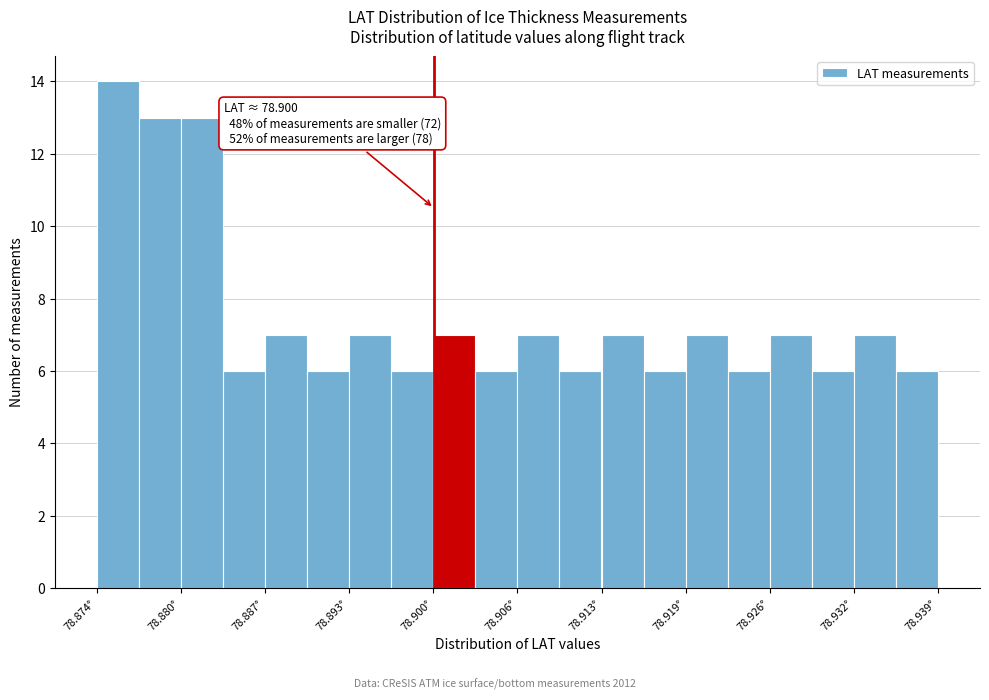

Around what value on the x-axis is the tallest bar? Give the approximate position of its centre, as read against the axis.

78.876